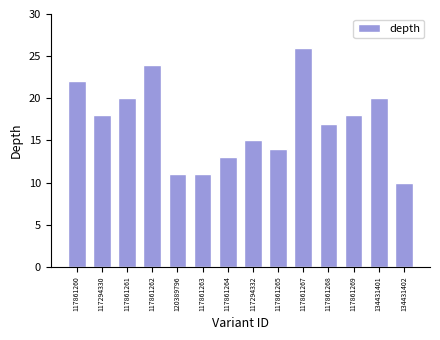

What is the label of the 13th bar from the right?

117294330